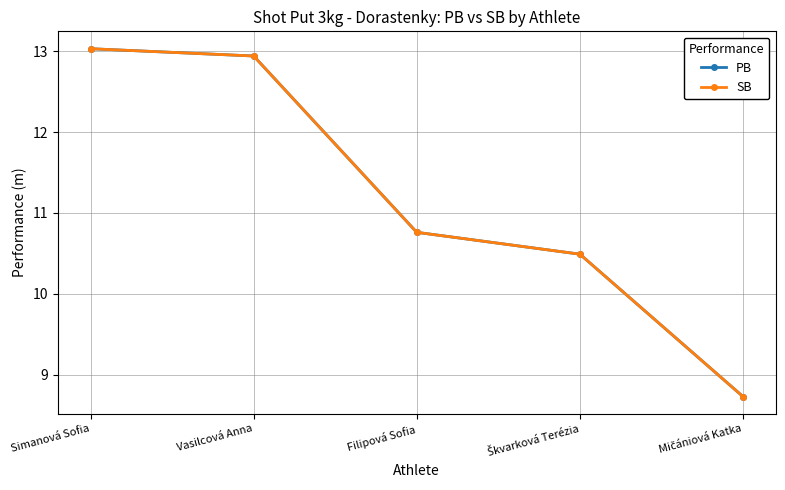

Reading right to left, transcribe all the data shown in this chart.

PB: Mičániová Katka=8.7	Škvarková Terézia=10.5	Filipová Sofia=10.8	Vasilcová Anna=12.9	Simanová Sofia=13.0
SB: Mičániová Katka=8.7	Škvarková Terézia=10.5	Filipová Sofia=10.8	Vasilcová Anna=12.9	Simanová Sofia=13.0